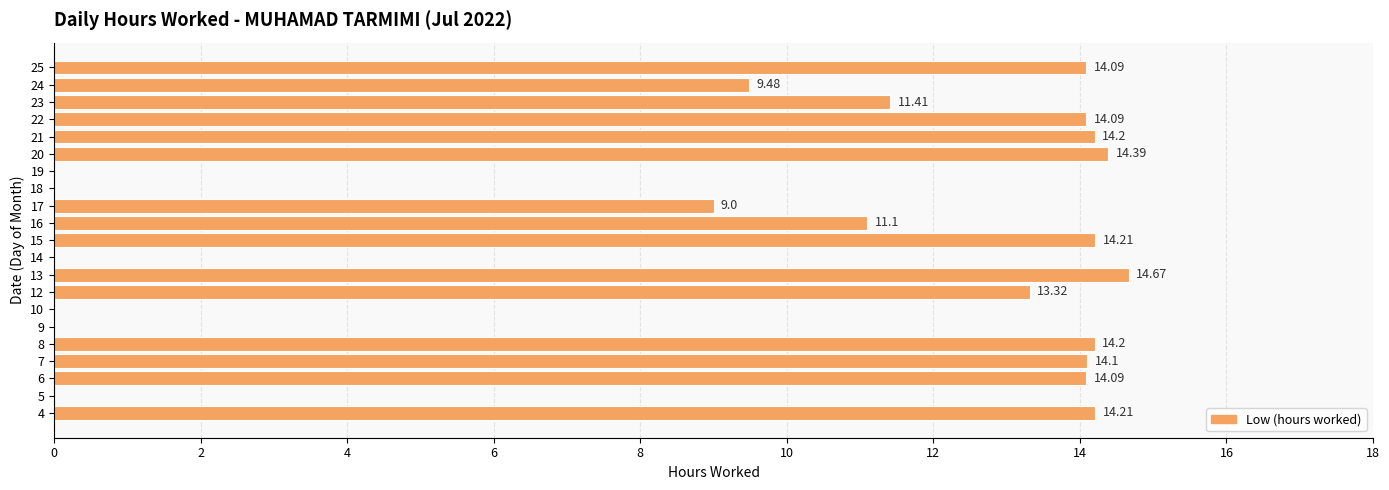

What is the sum of the values at 7 and 4?

28.3